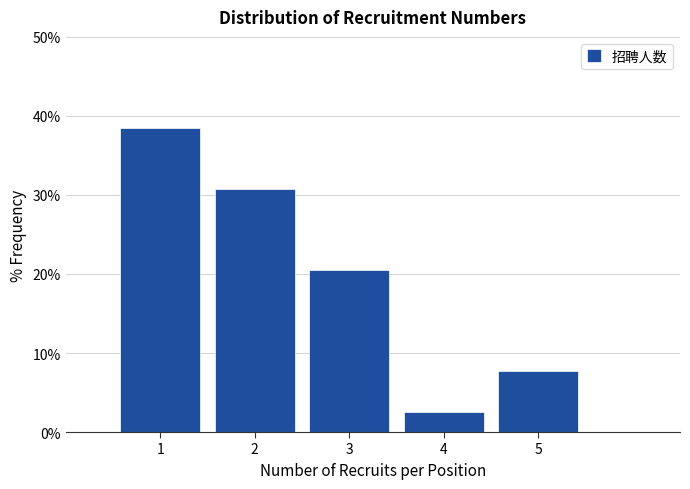

Over which range of the x-axis is the bar tallest?

0.5 to 1.5